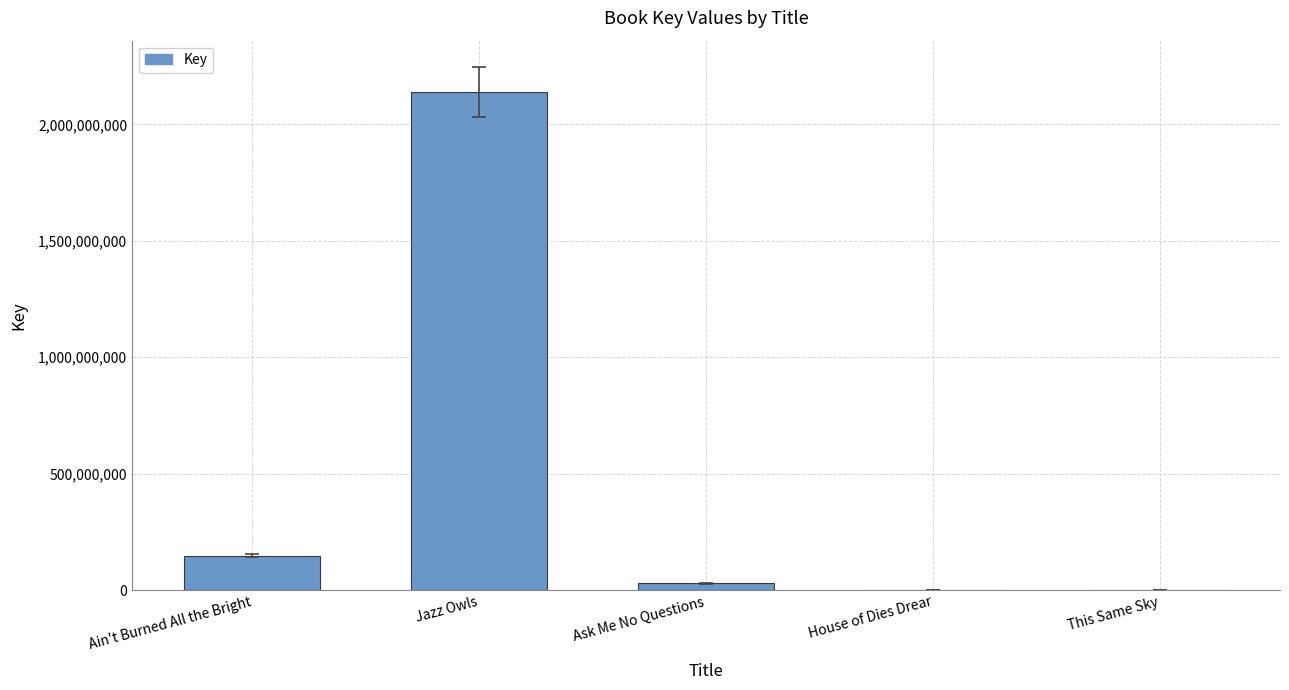

Is it true that the value at Ain't Burned All the Bright is 148351318?

True